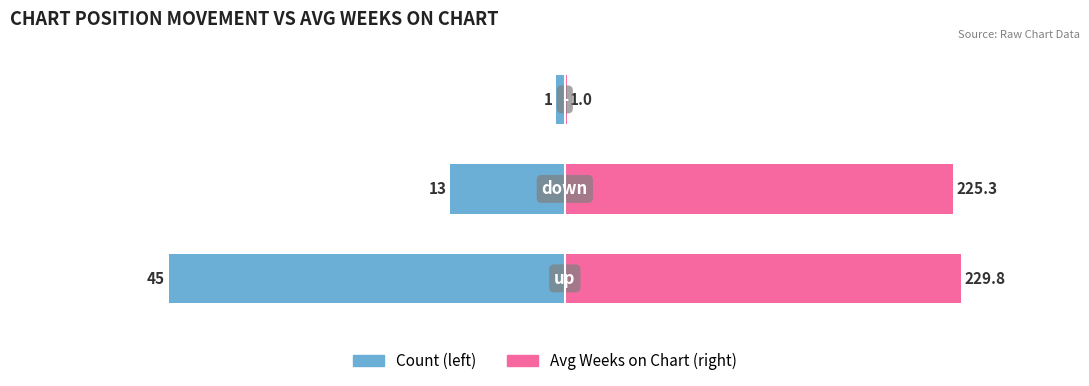

Rank the series by their maximum value, from highest to lowest.

Avg Weeks on Chart, Count